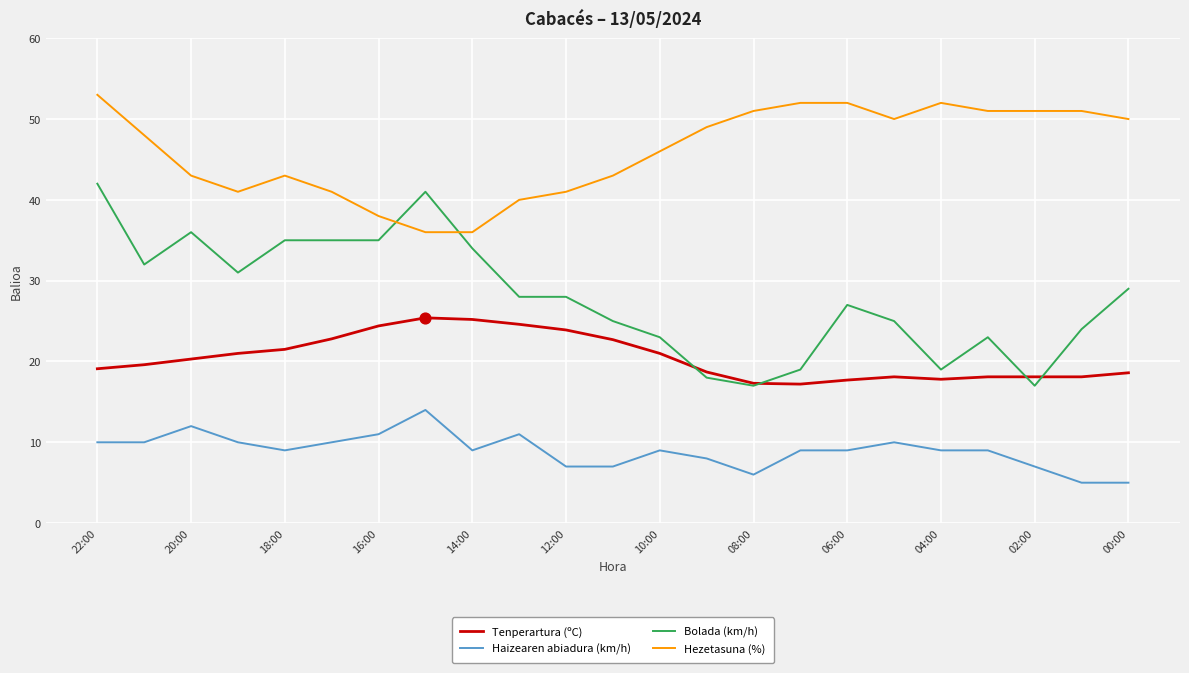

At how many categories does at least one series exceed 27?

23